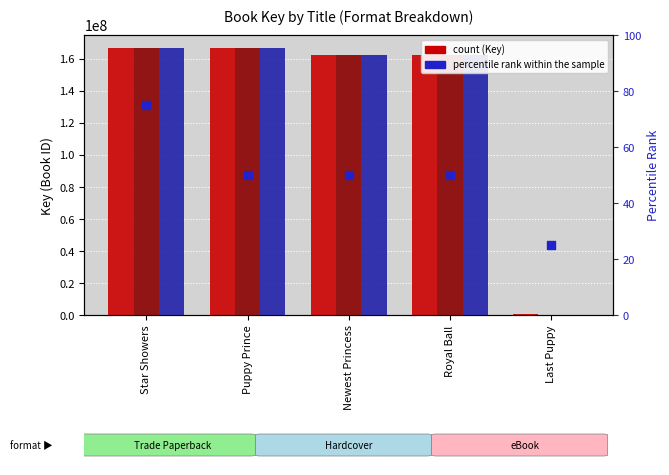

What is the total value across all series at Puppy Prince?

499524203